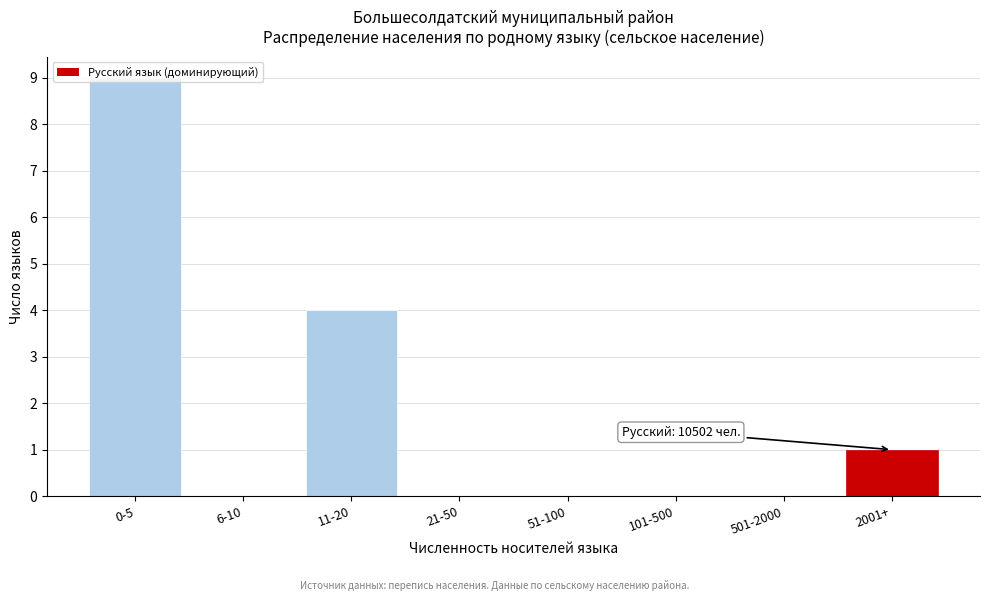

What is the sum of all values?

14